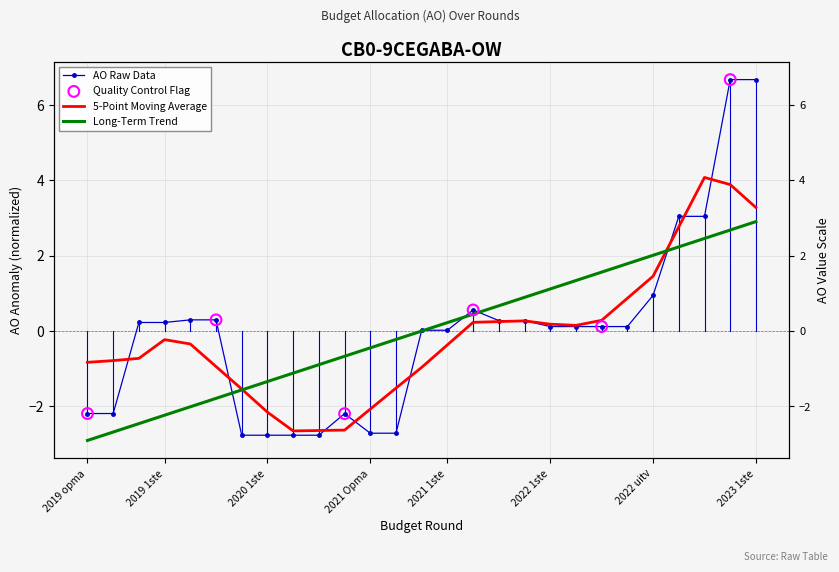

Between 2021 1ste aanpassing - ontwerp and 2019 1ste aanpassing - ontwerp, which is larger?

2019 1ste aanpassing - ontwerp